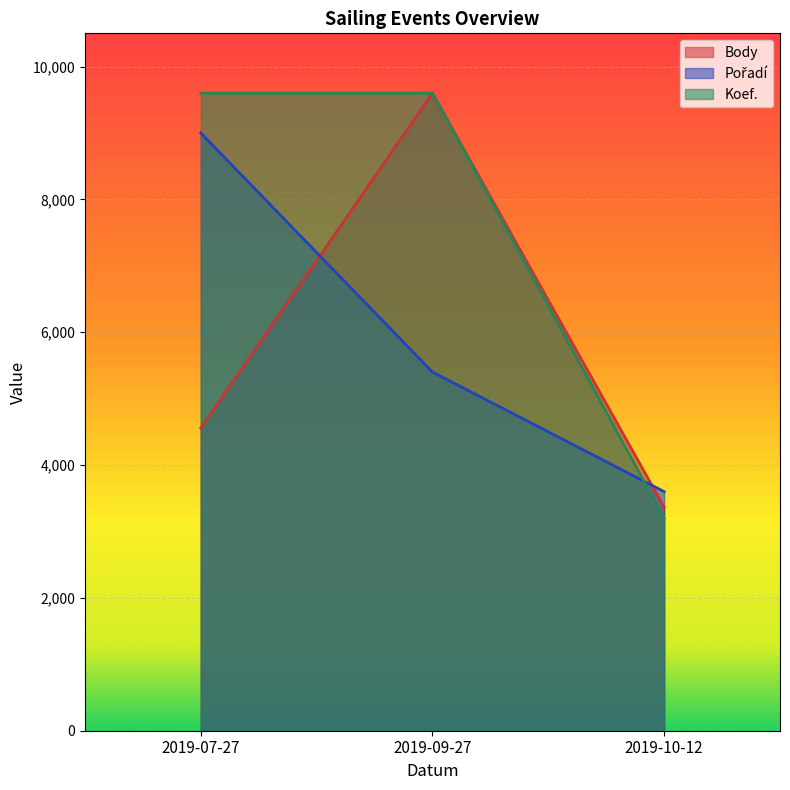

What is the value of the Body point at the 3rd from the left?

3365